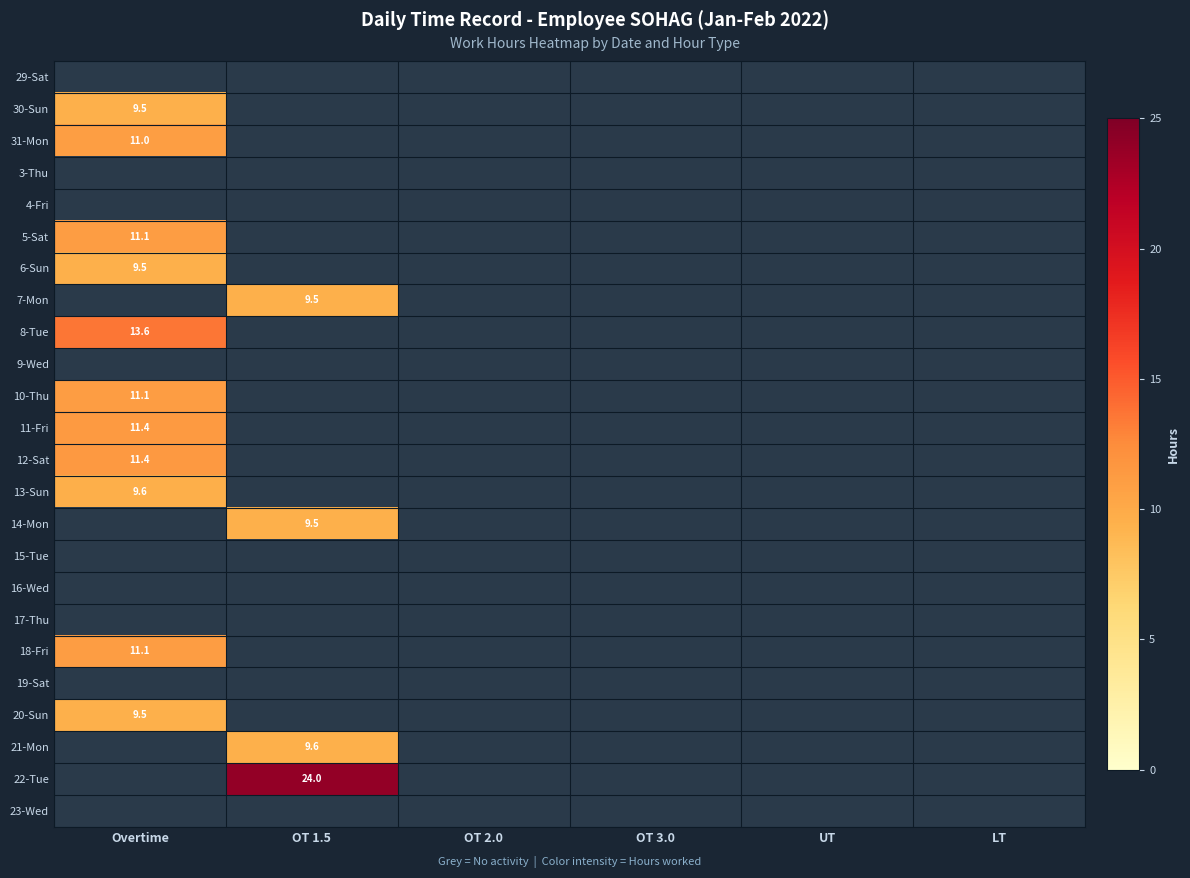

At which category does the chart reach its peak across all series?

OT 1.5